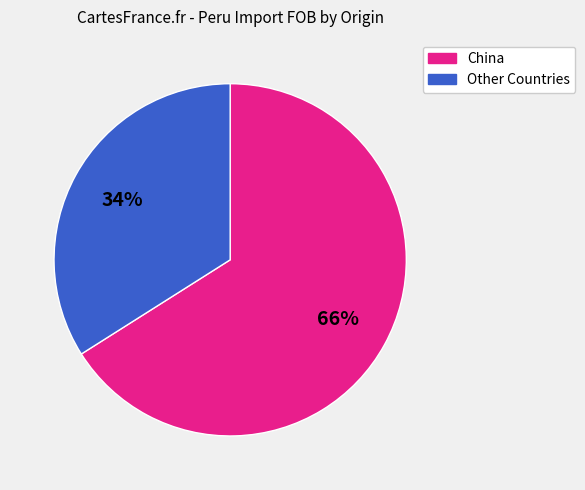

To the nearest percent, what is the difference between the largest and smallest slice percentages?

32%